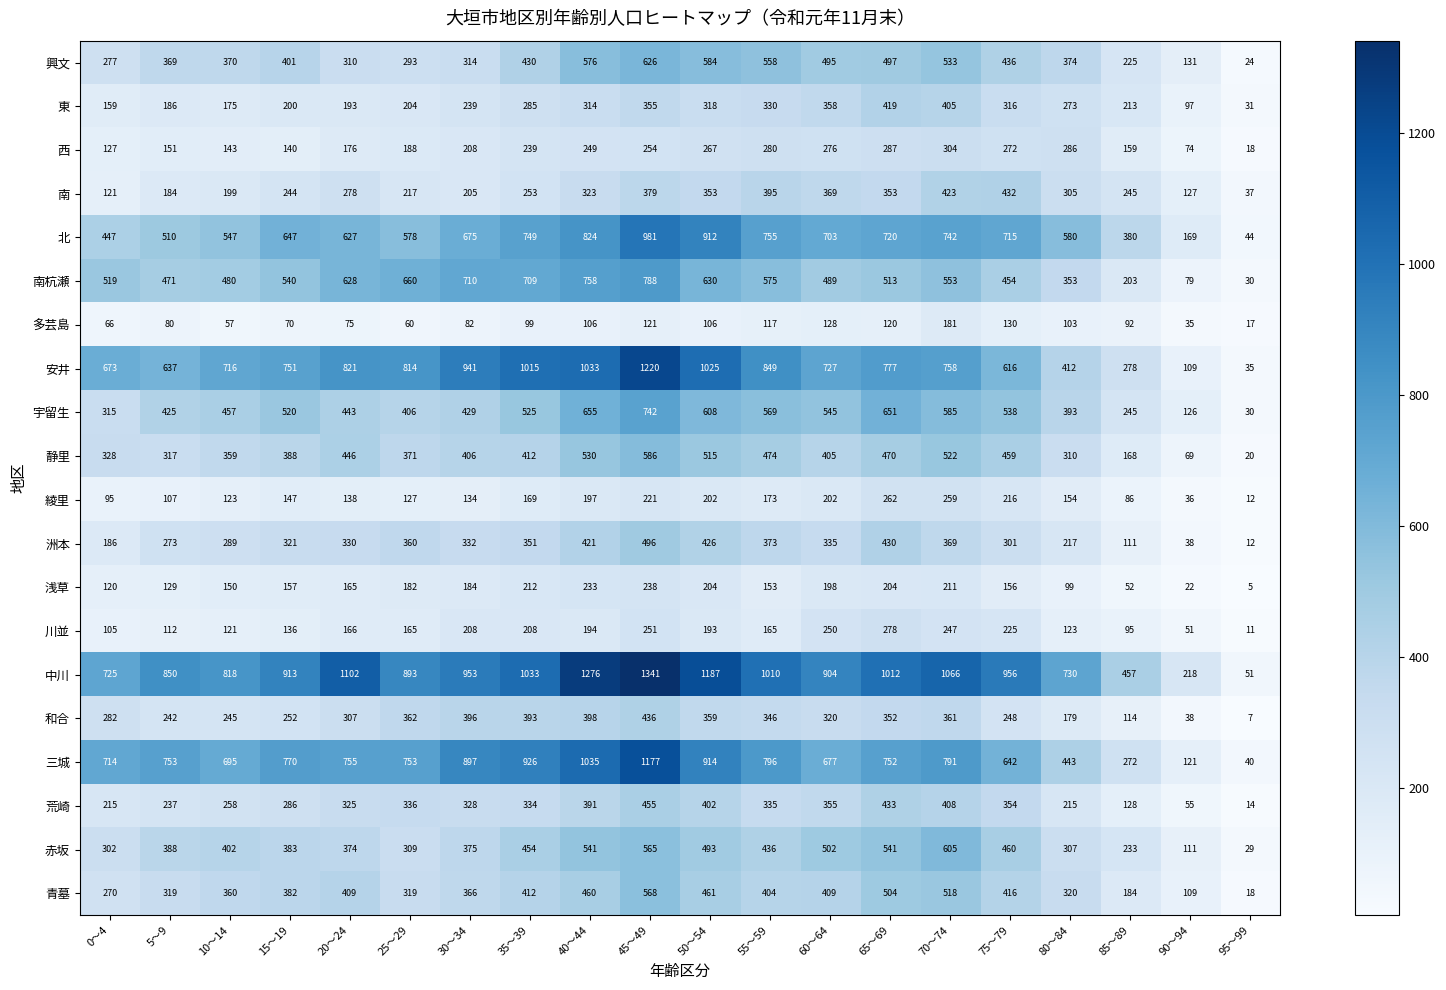

What is the greatest value displayed?

1341